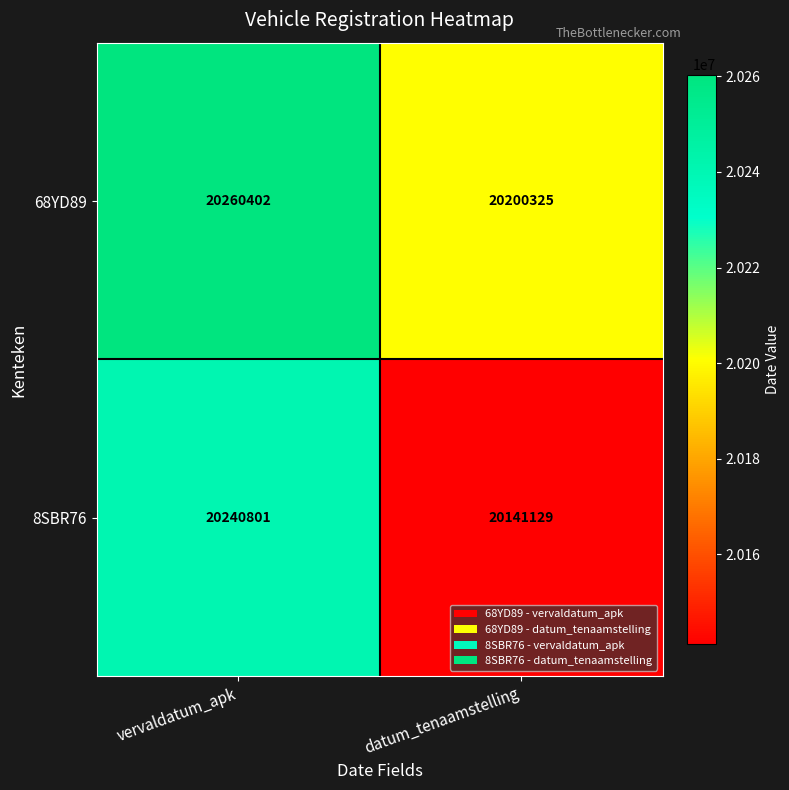

What is the difference between the maximum and minimum values in the 8SBR76 series?

99672